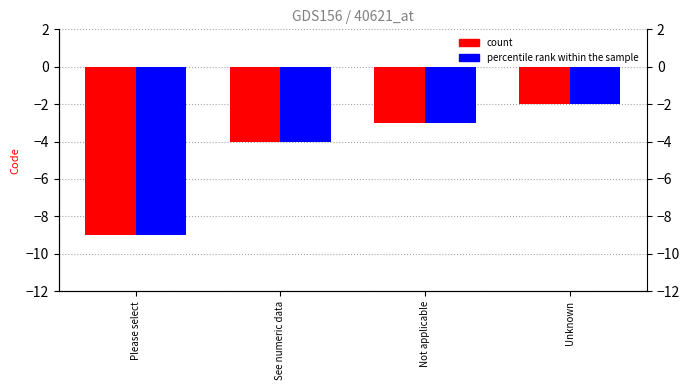

Does the chart contain stacked bars?

No